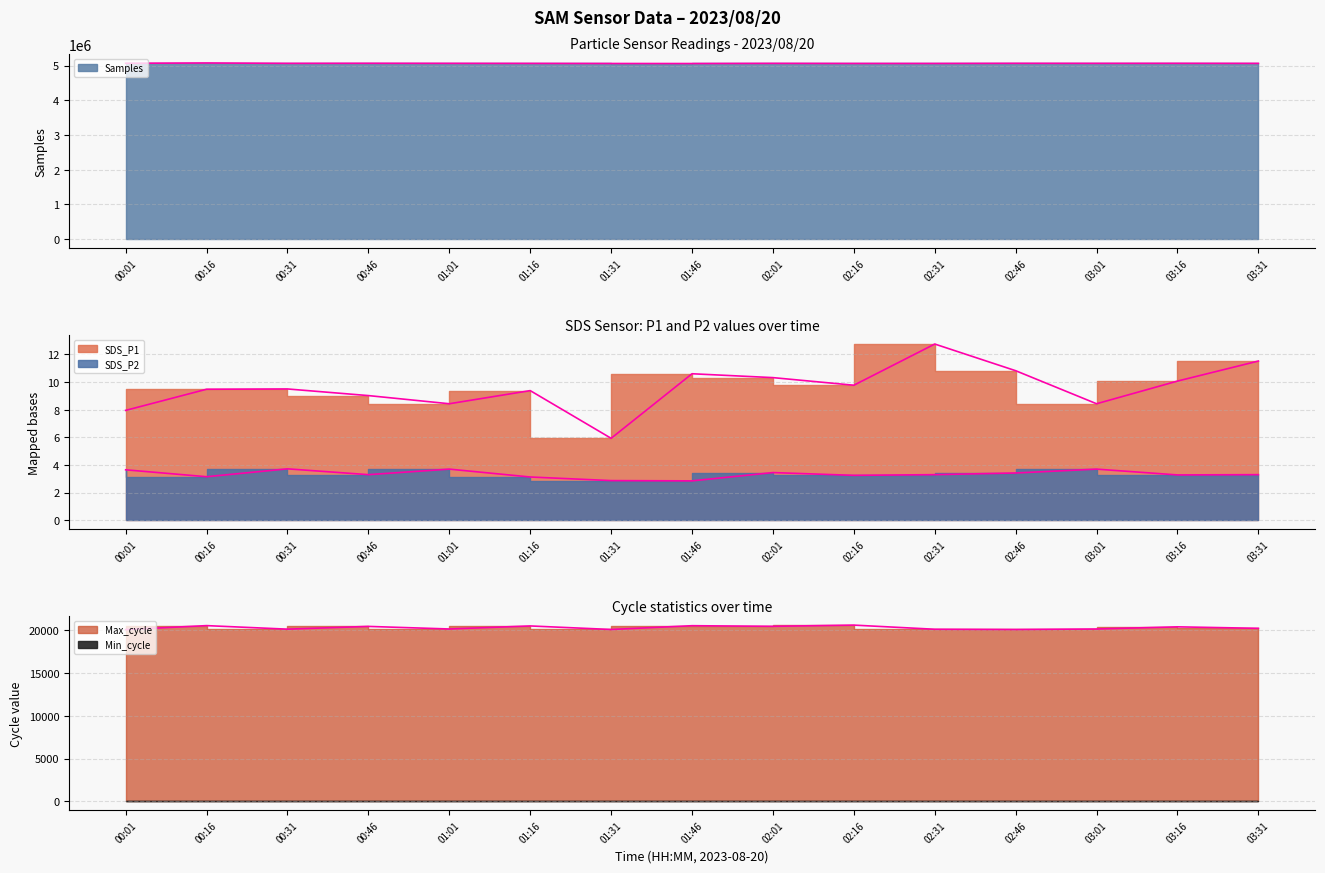

How many values in the SDS_P2 series exceed 3?

13